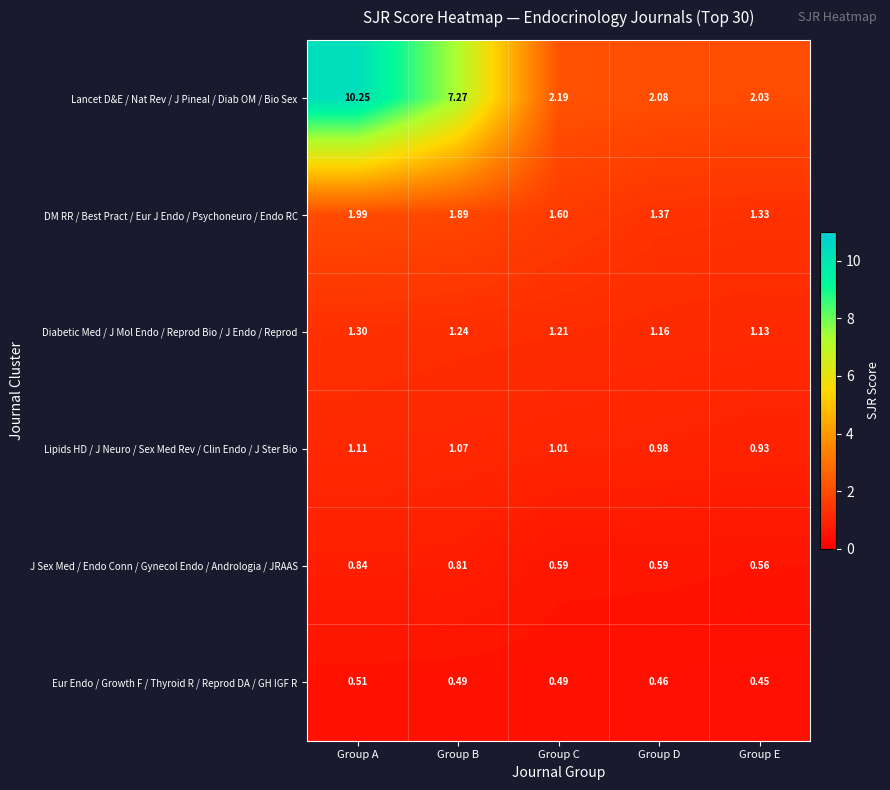

Which category has the highest value in the Lipids HD / J Neuro / Sex Med Rev / Clin Endo / J Ster Bio series?

Group A